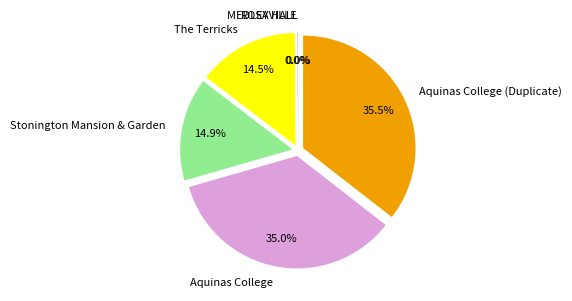

Does any single category account for the majority?

No